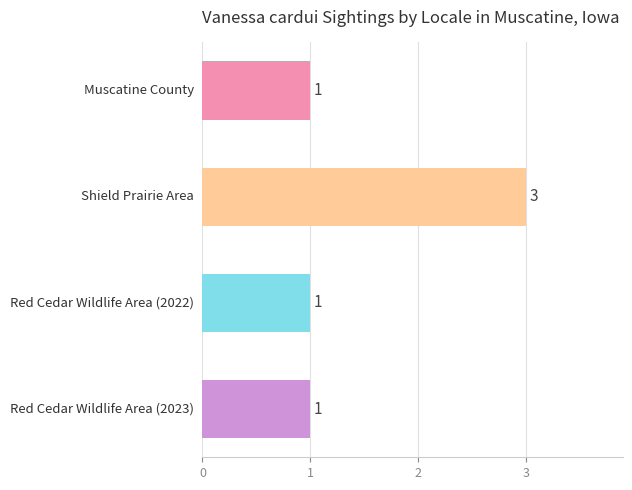

Are the bars horizontal?

Yes